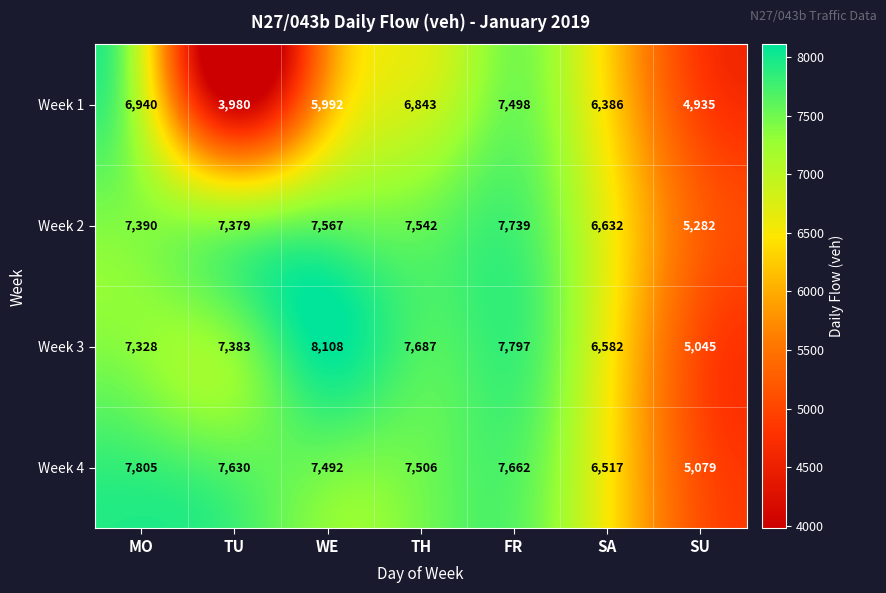

What is the maximum value shown in the chart?

8108